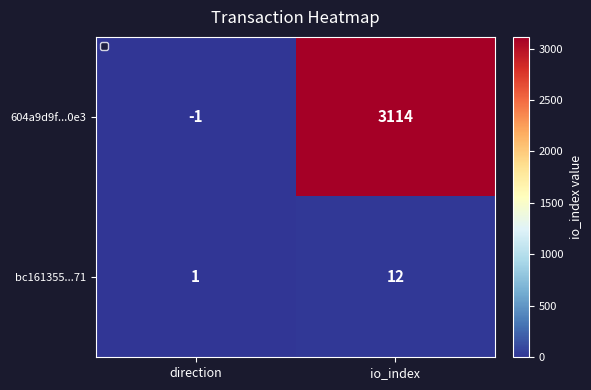

At how many categories does at least one series exceed 2345?

1